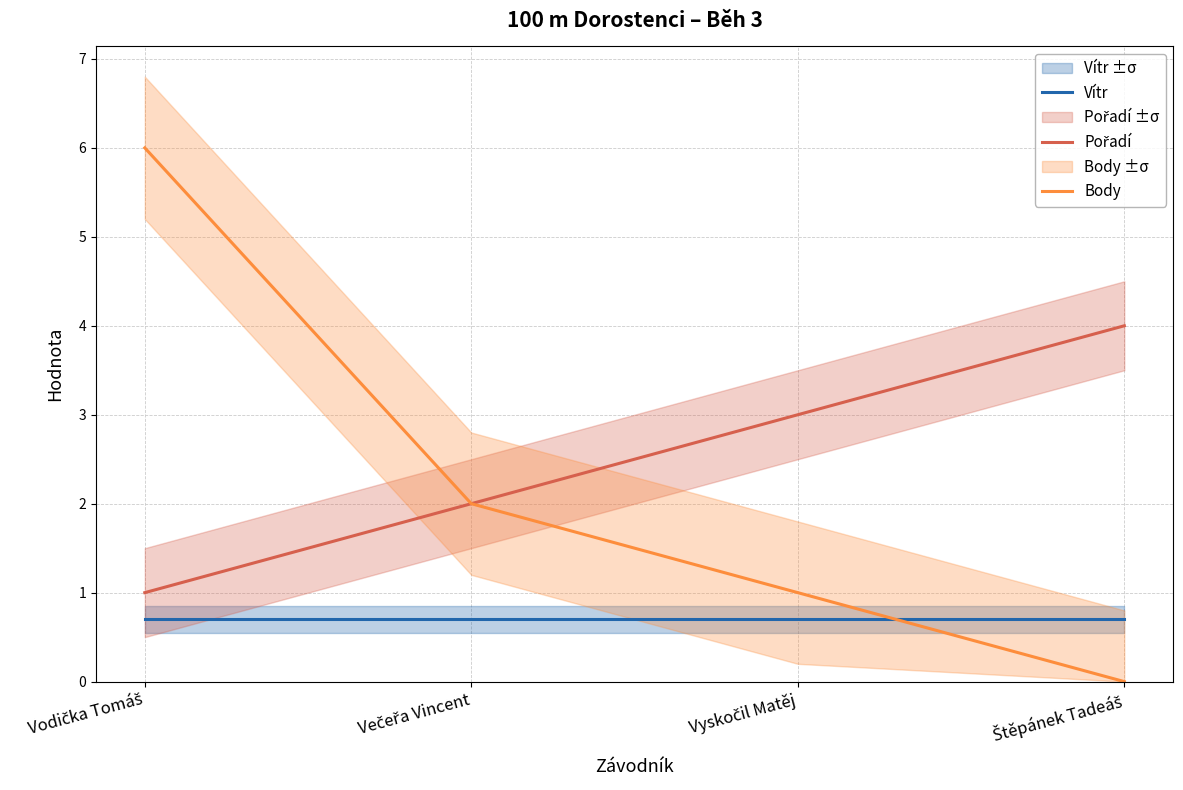

What is the difference between the maximum and minimum values in the Body series?

6.0